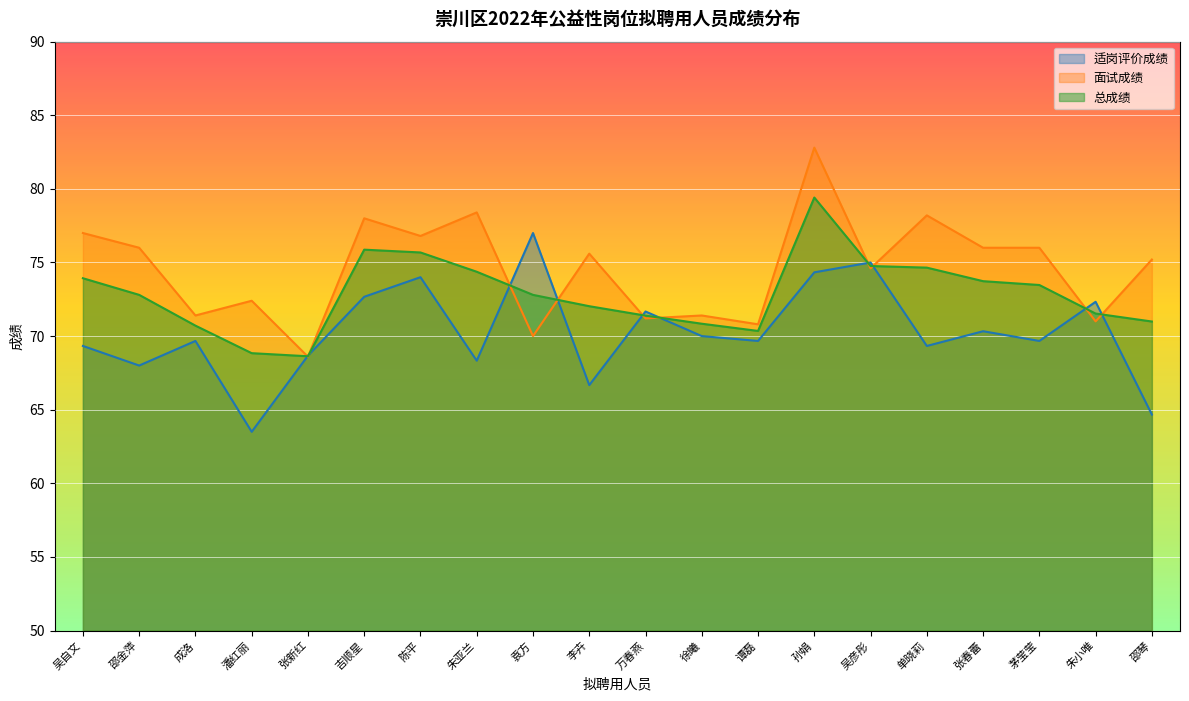

True or false: 适岗评价成绩 and 面试成绩 intersect in this chart.

True